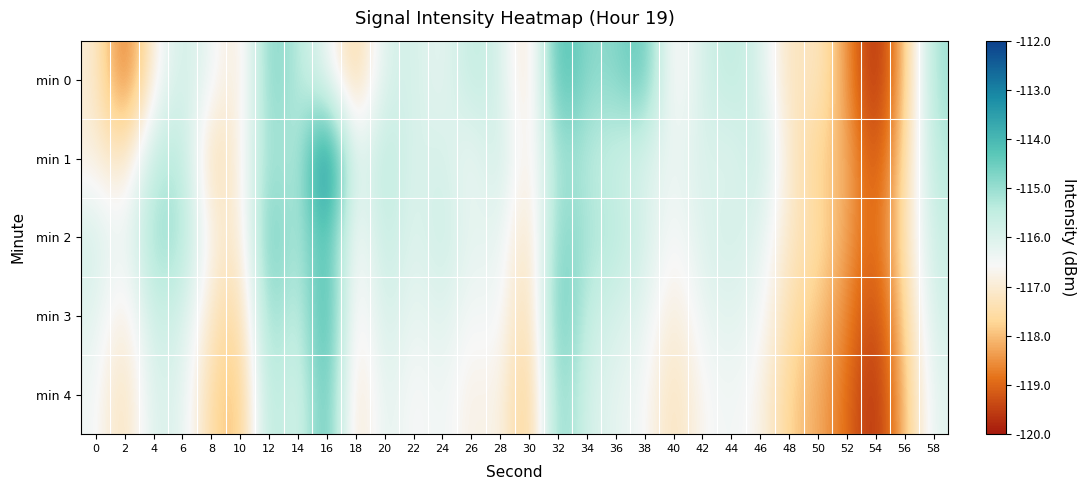

Rank the series by their maximum value, from lowest to highest.

min 4, min 0, min 2, min 3, min 1